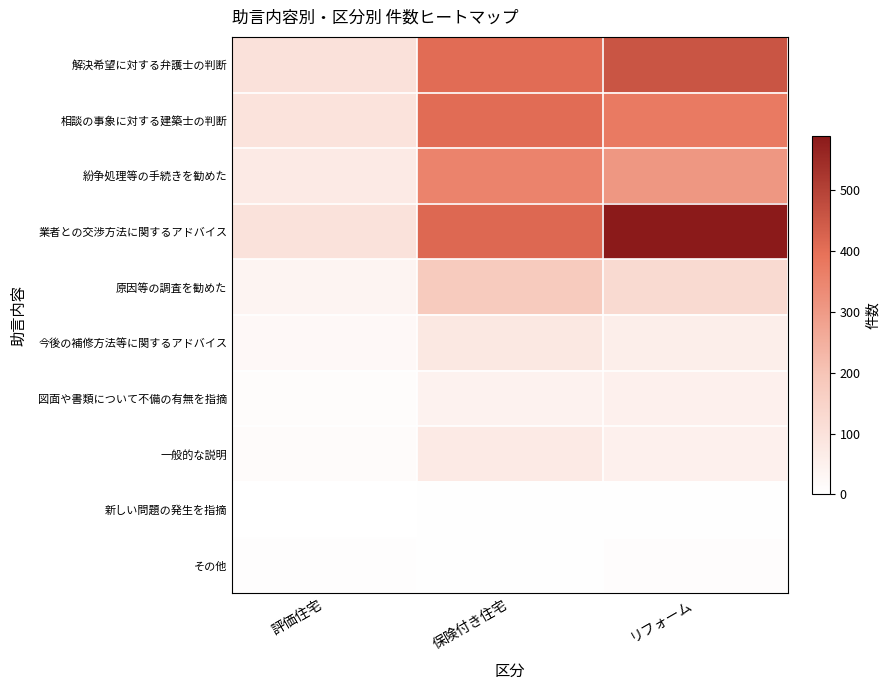

How many distinct data groups are displayed?

10